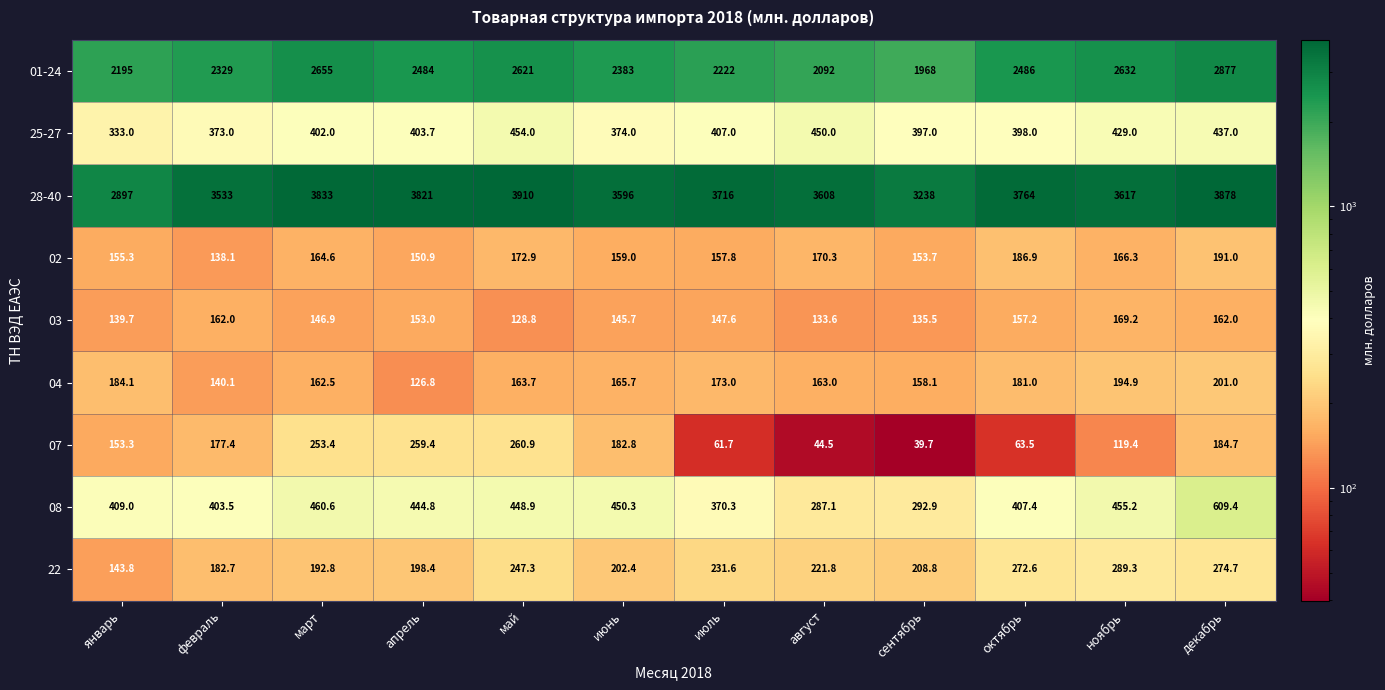

List the series in order of their peak value, lowest first.

03, 02, 04, 07, 22, 25-27, 08, 01-24, 28-40